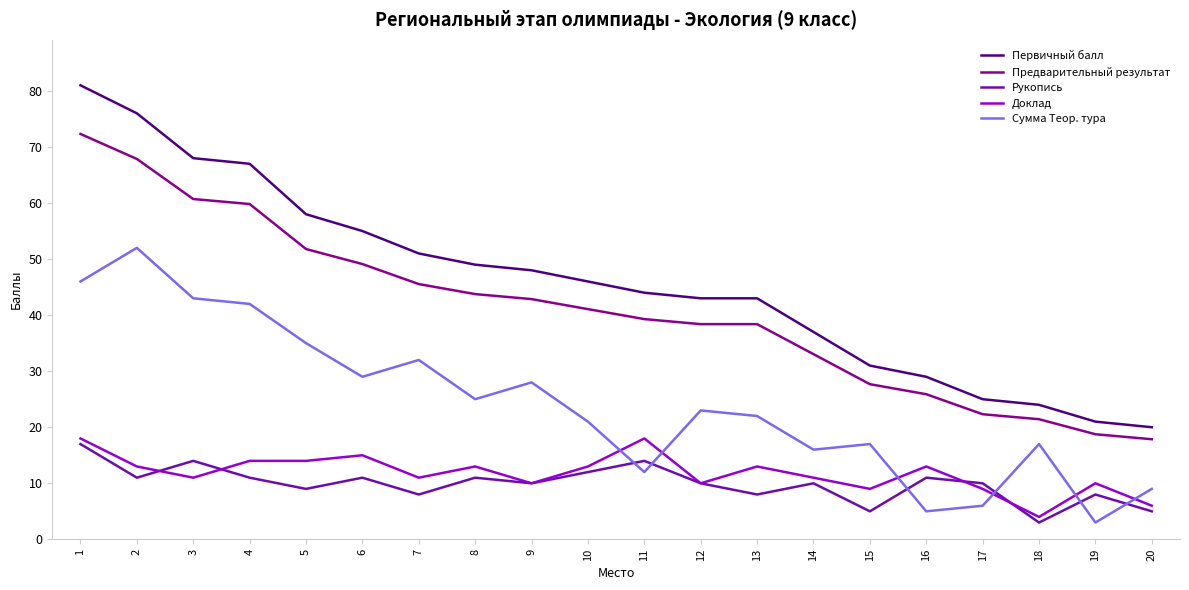

At which label does Рукопись first exceed 10?

1